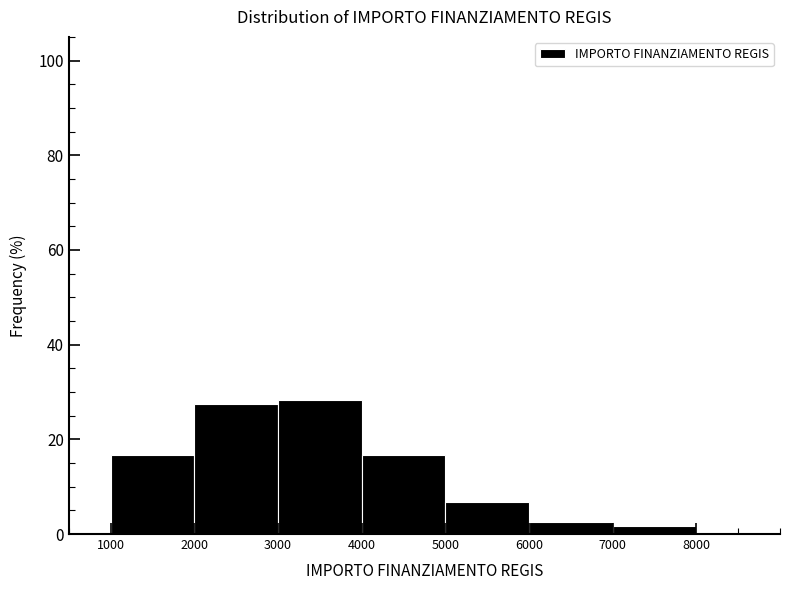

Reading left to right, transcribe this chart: for each bar, give the range it covers on the x-axis and its height. The values are not printed on the chart, so give them approximately, as read against the axis.

1000 to 2000: 16
2000 to 3000: 28
3000 to 4000: 28
4000 to 5000: 16
5000 to 6000: 6
6000 to 7000: 2
7000 to 8000: under 2